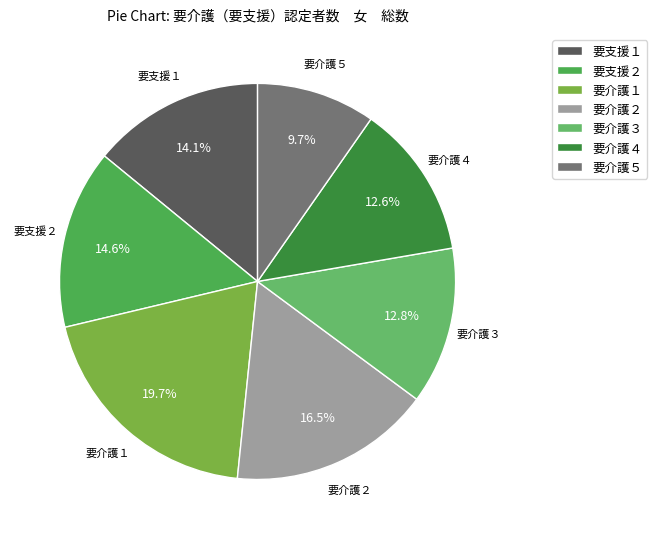

The 要支援２ slice represents 15% of the pie. True or false?

True